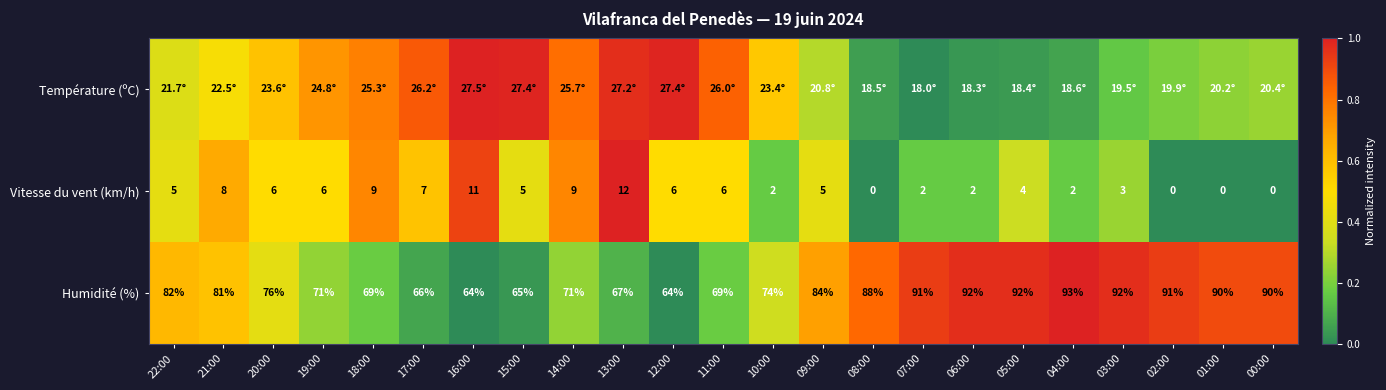

Is the value of Humidité (%) at 22:00 greater than the value of Vitesse du vent (km/h) at 16:00?

Yes